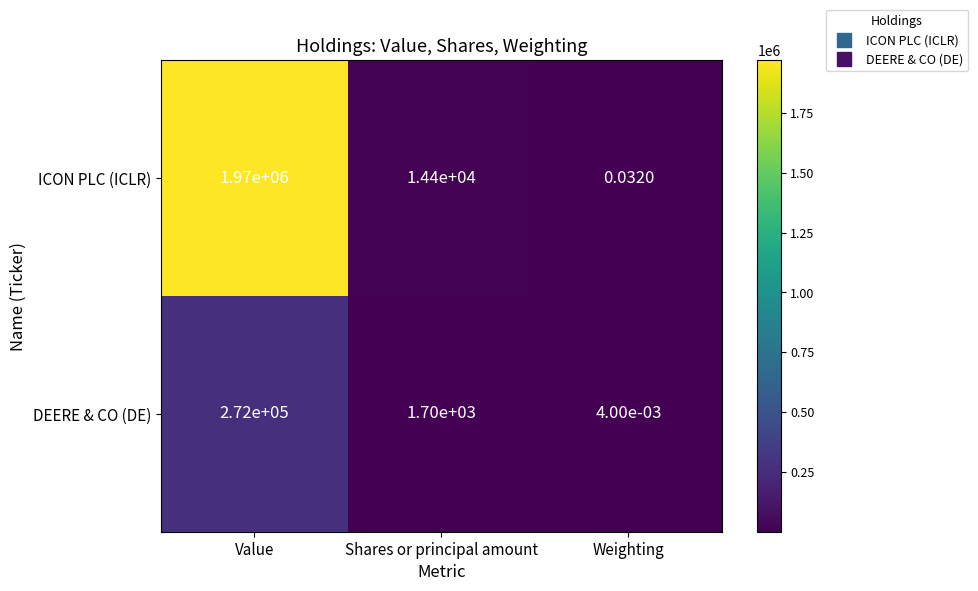

Which series has the largest range (max minus min)?

ICON PLC (ICLR)